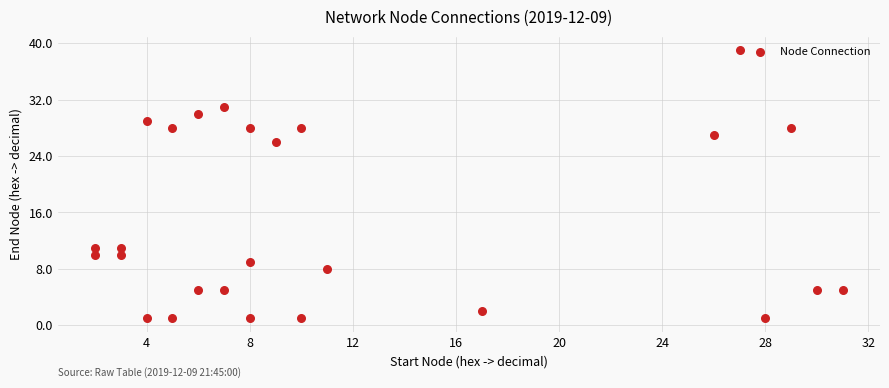

What Y value in the scatter plot is closest to 20?

26